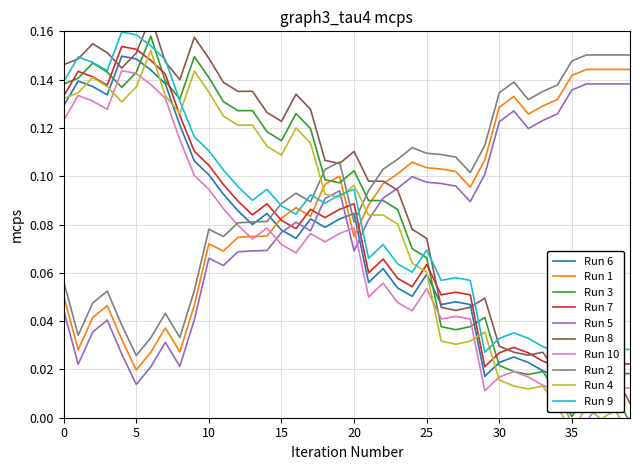

Where is Run 2 nearest to the value 0?

5